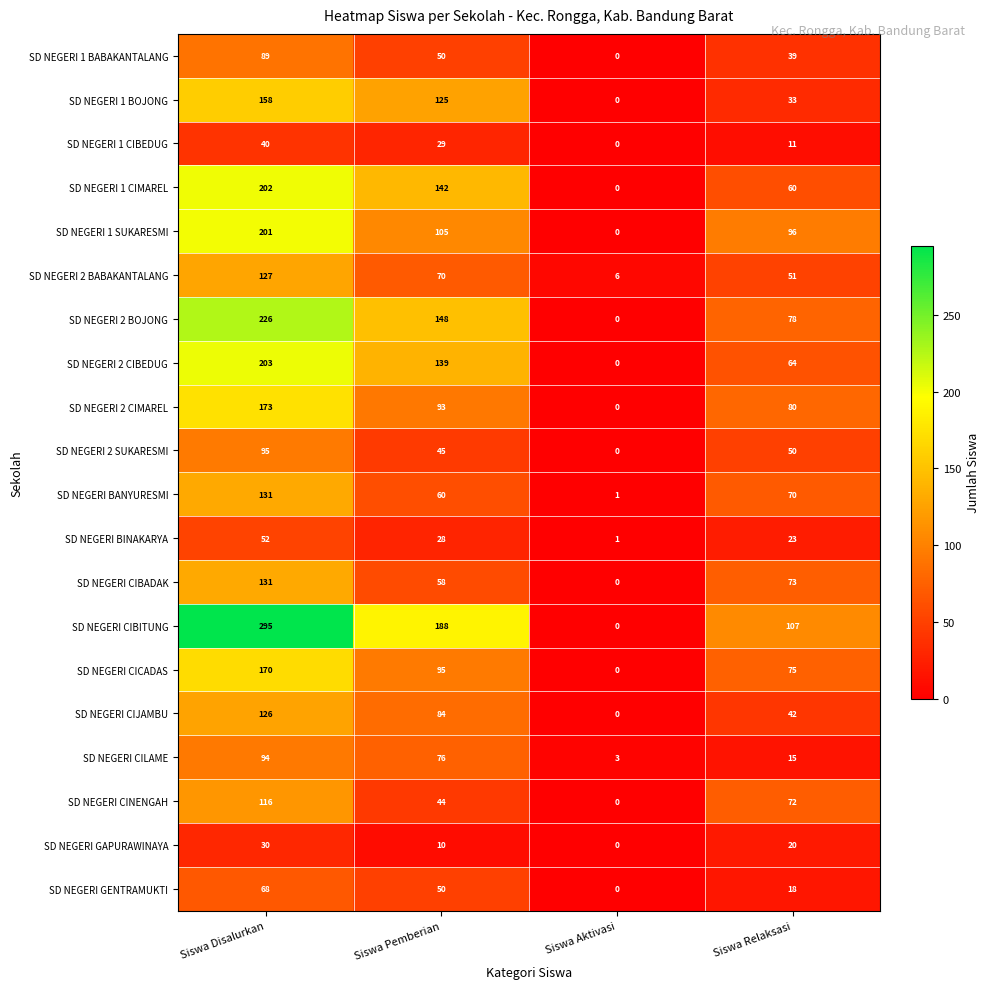

Which category has the highest value in the SD NEGERI CINENGAH series?

Siswa Disalurkan